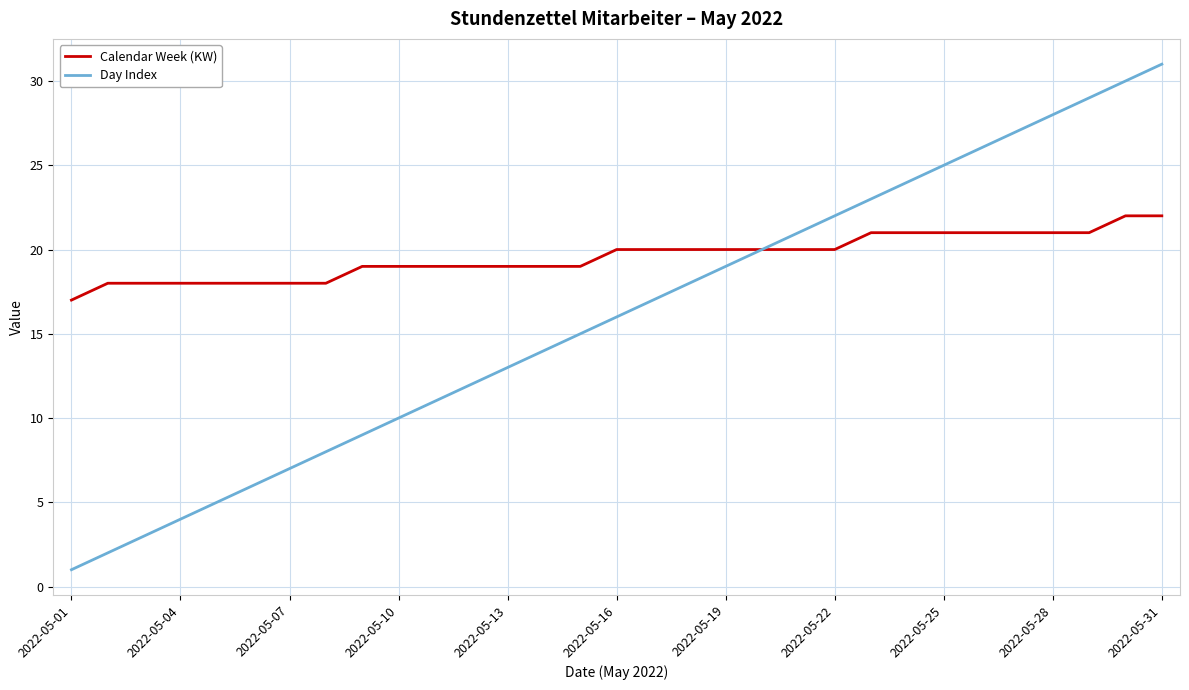

List the series in order of their peak value, lowest first.

Calendar Week (KW), Day Index